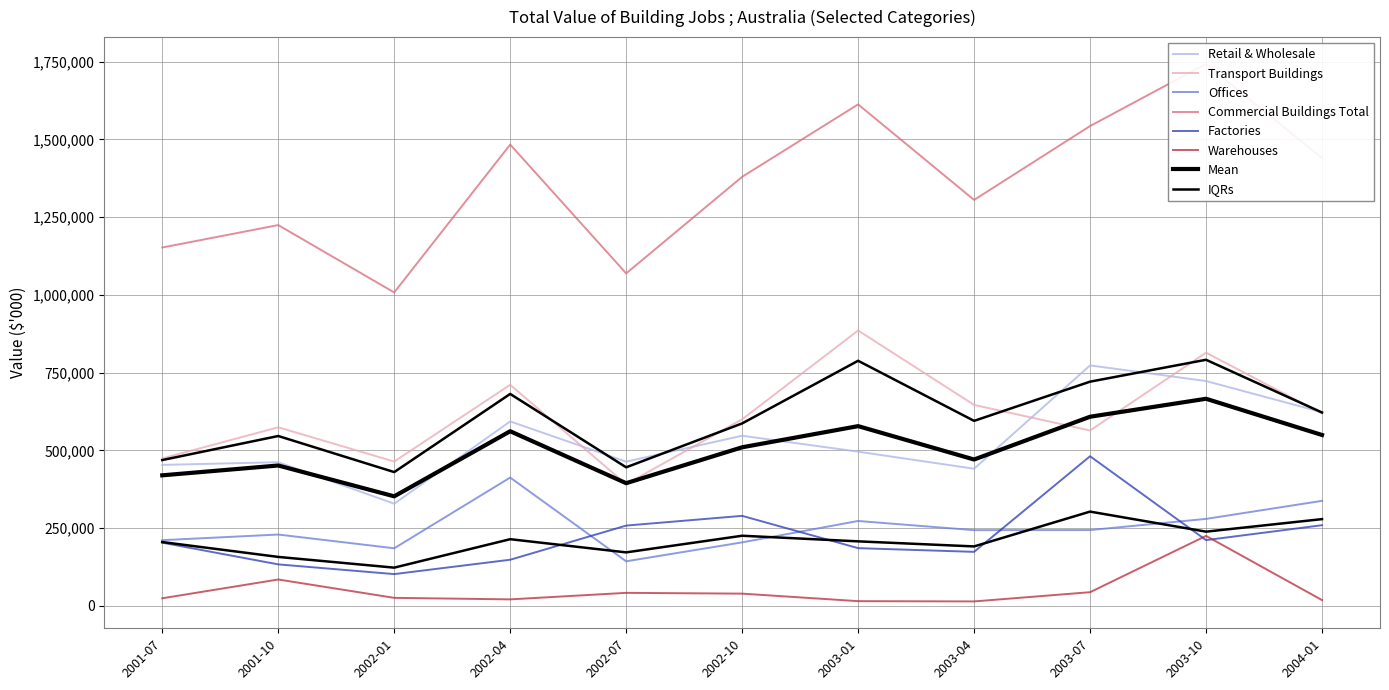

Where is the first local maximum for Transport Buildings?

2001-10